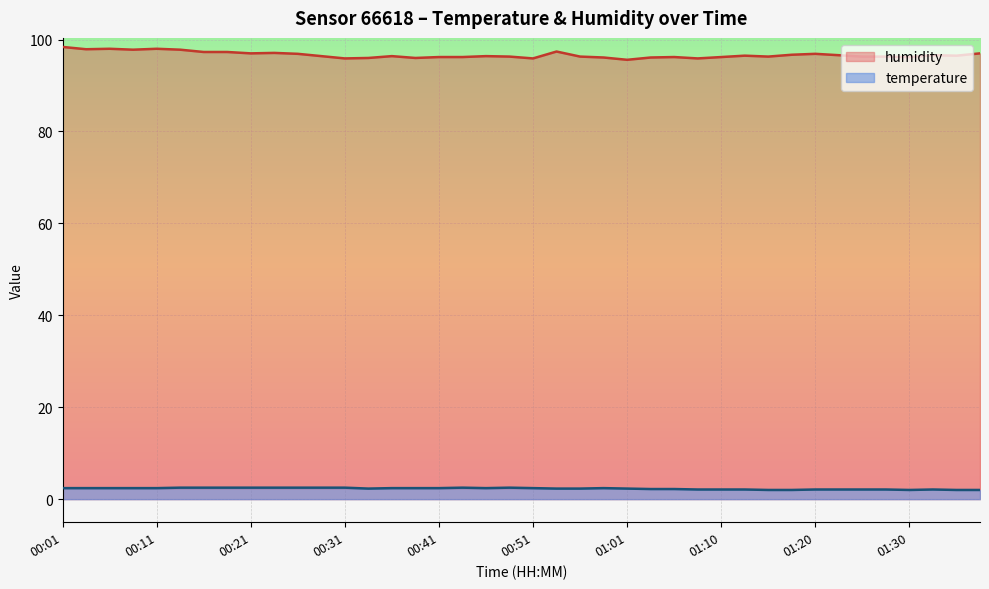

Rank the series by their maximum value, from highest to lowest.

humidity, temperature